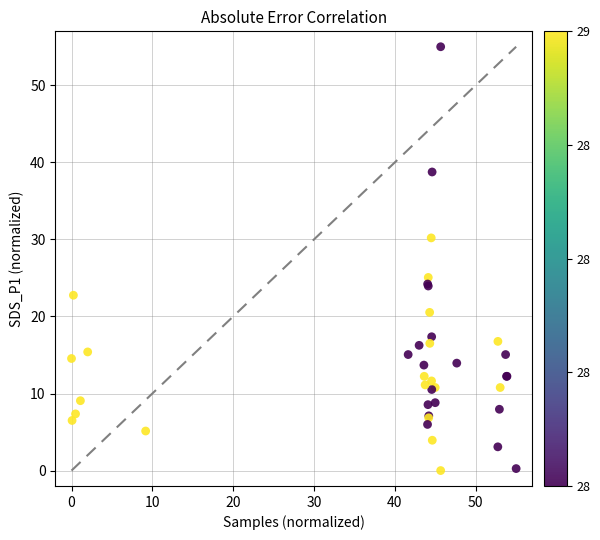

What Y value in the scatter plot is closest to 27?

25.1